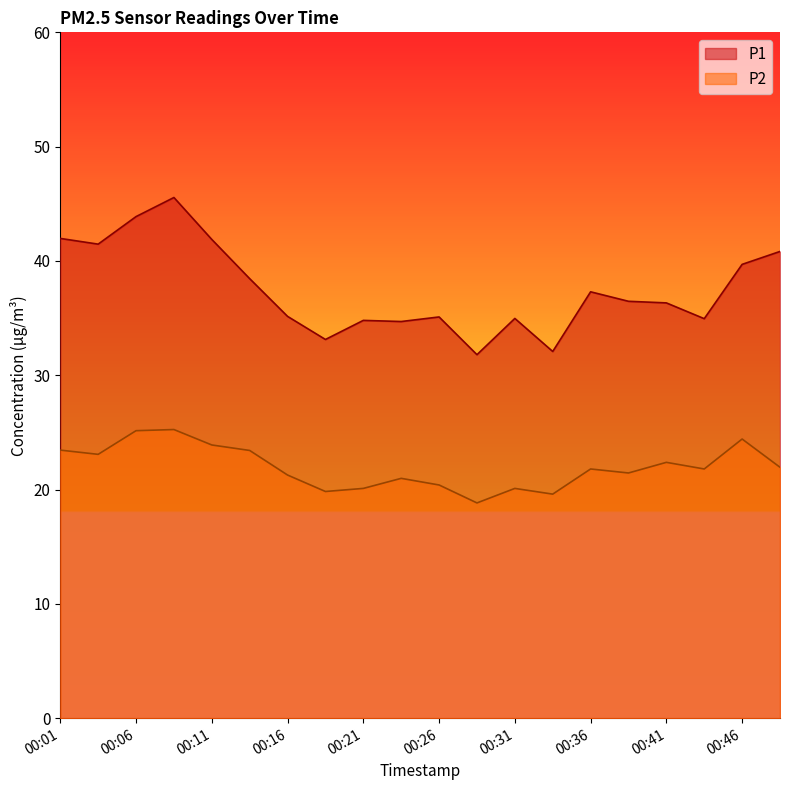

Does the chart have visible grid lines?

No